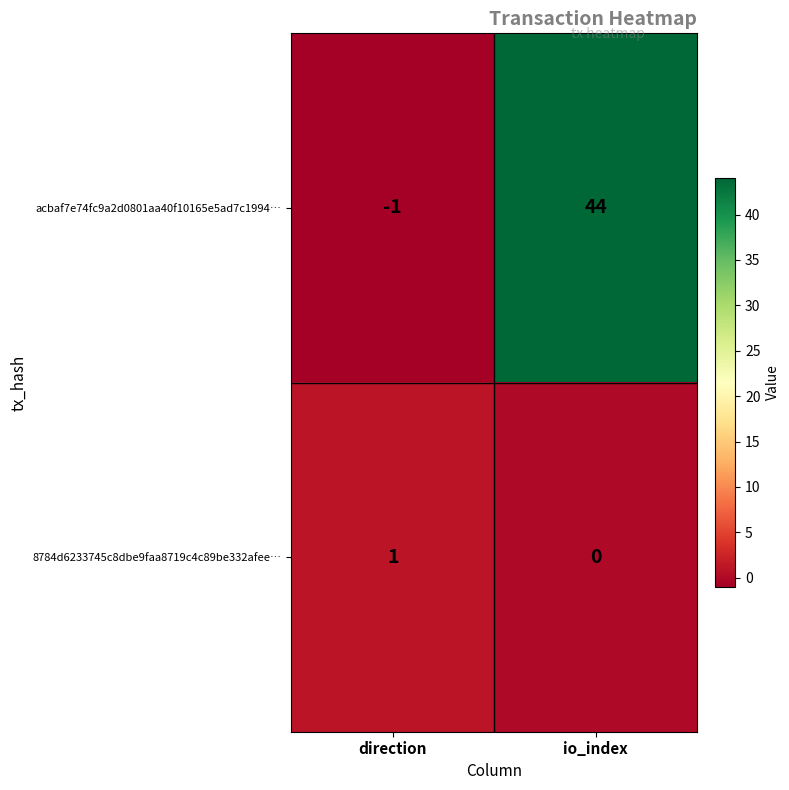

Reading left to right, what are all the values shown in this chart?

acbaf7e74fc9a2d0801aa40f10165e5ad7c1994…: direction=-1	io_index=44
8784d6233745c8dbe9faa8719c4c89be332afee…: direction=1	io_index=0